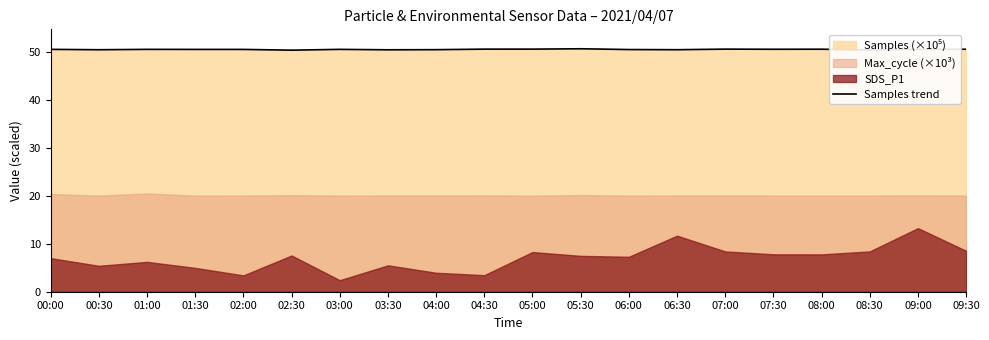

What is the sum of the values at 08:30 and 05:30?

101.0